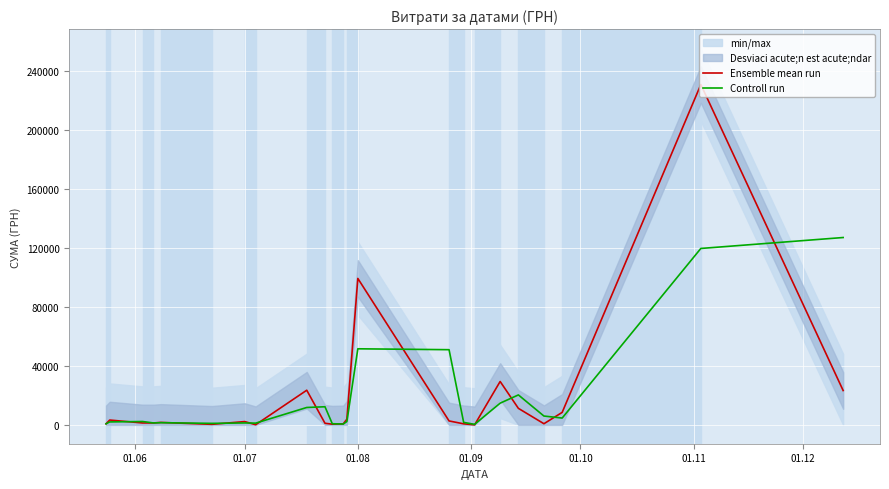

After their last crossing, which series has the higher values: Ensemble mean run or Controll run?

Controll run